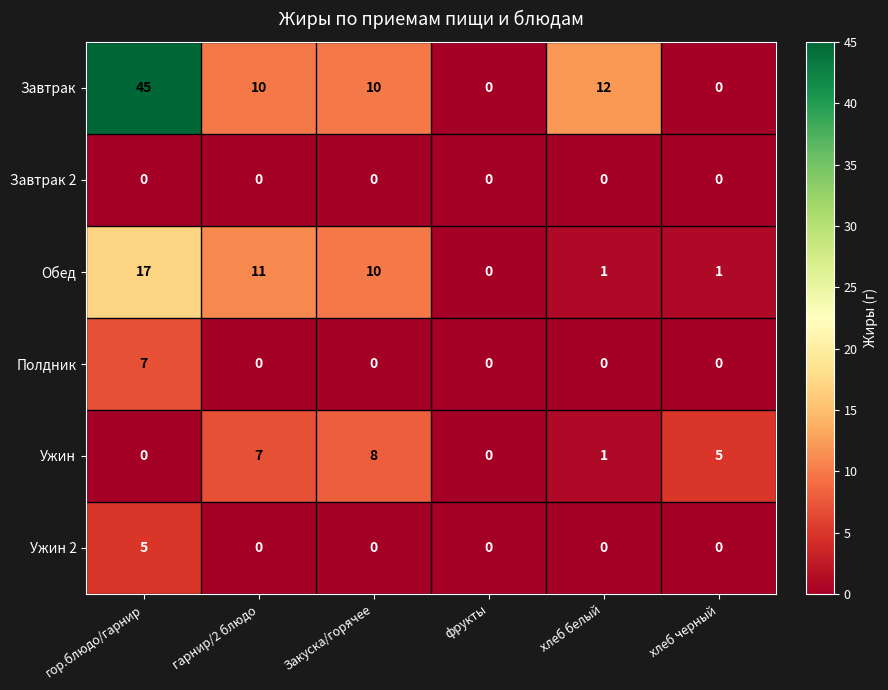

List the series in order of their peak value, lowest first.

Завтрак 2, Ужин 2, Полдник, Ужин, Обед, Завтрак